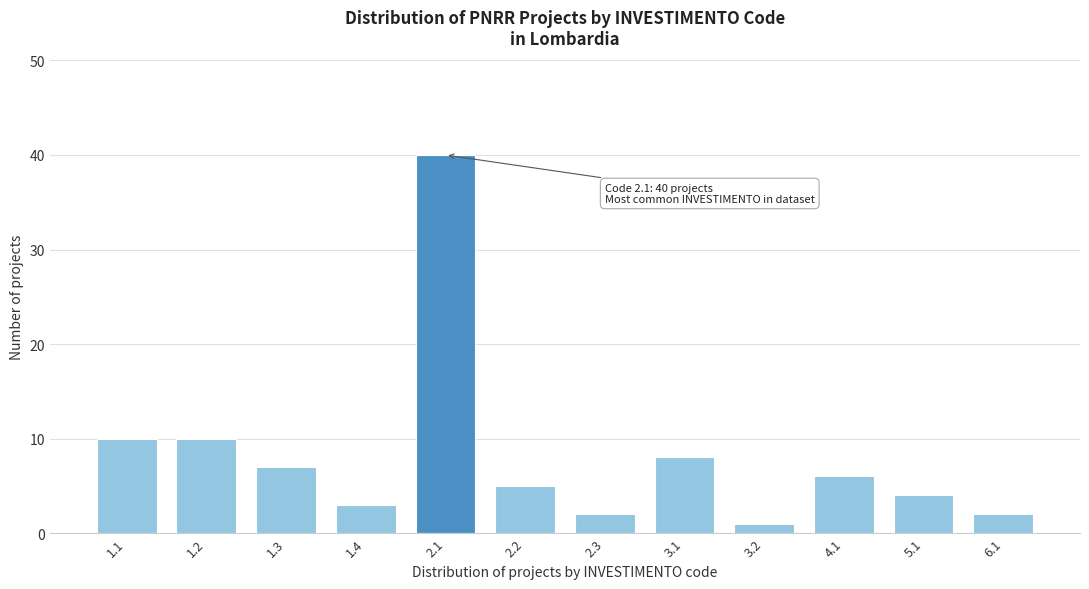

Reading right to left, extract all data points from this chart.

6.1=2	5.1=4	4.1=6	3.2=1	3.1=8	2.3=2	2.2=5	2.1=40	1.4=3	1.3=7	1.2=10	1.1=10